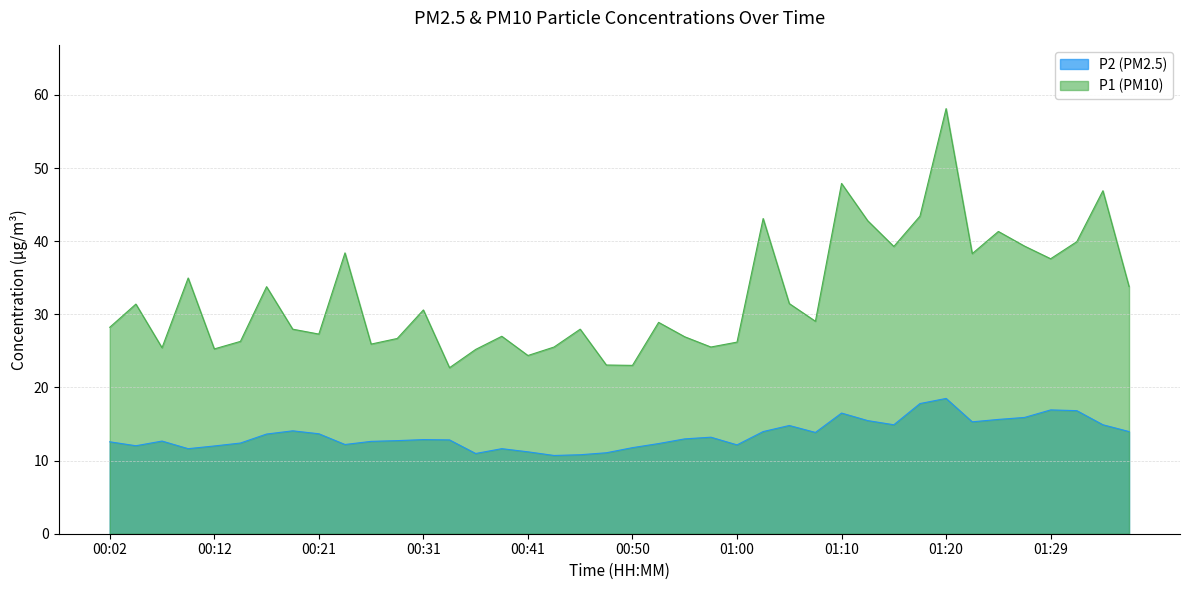

True or false: P1 has a value of 33.8 at 00:16.

True